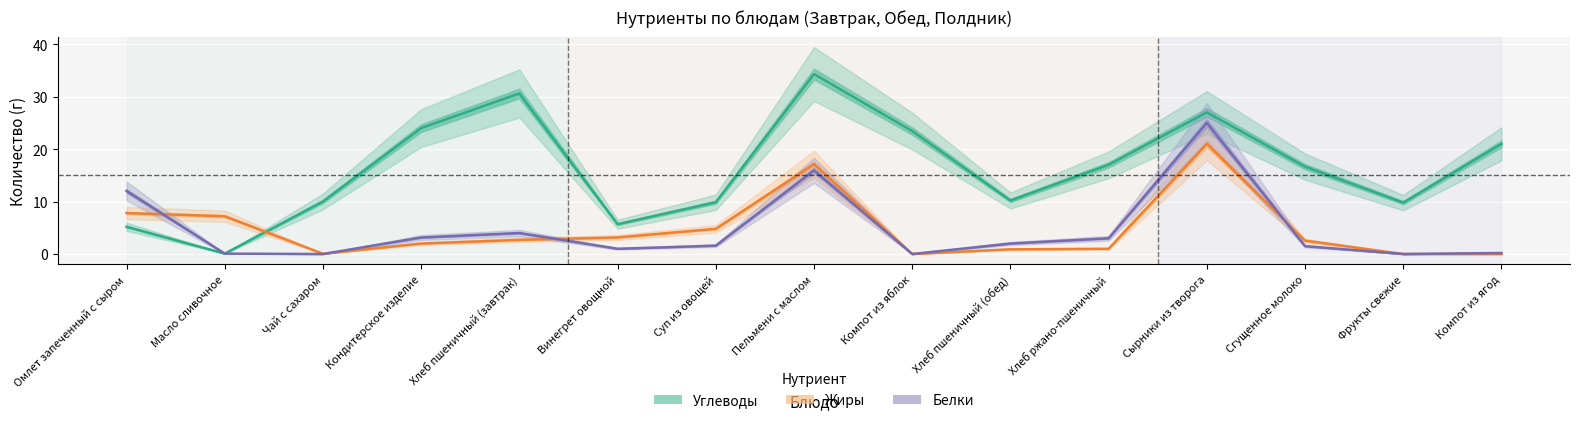

What is the label of the 3rd point from the right?

Сгущенное молоко